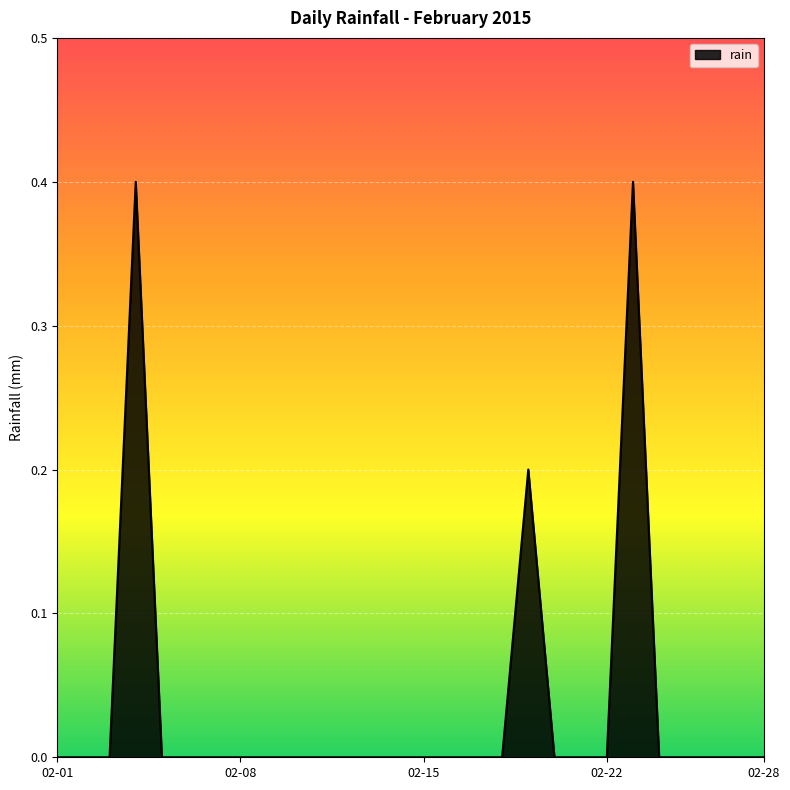

What is the difference between the maximum and minimum values?

0.4